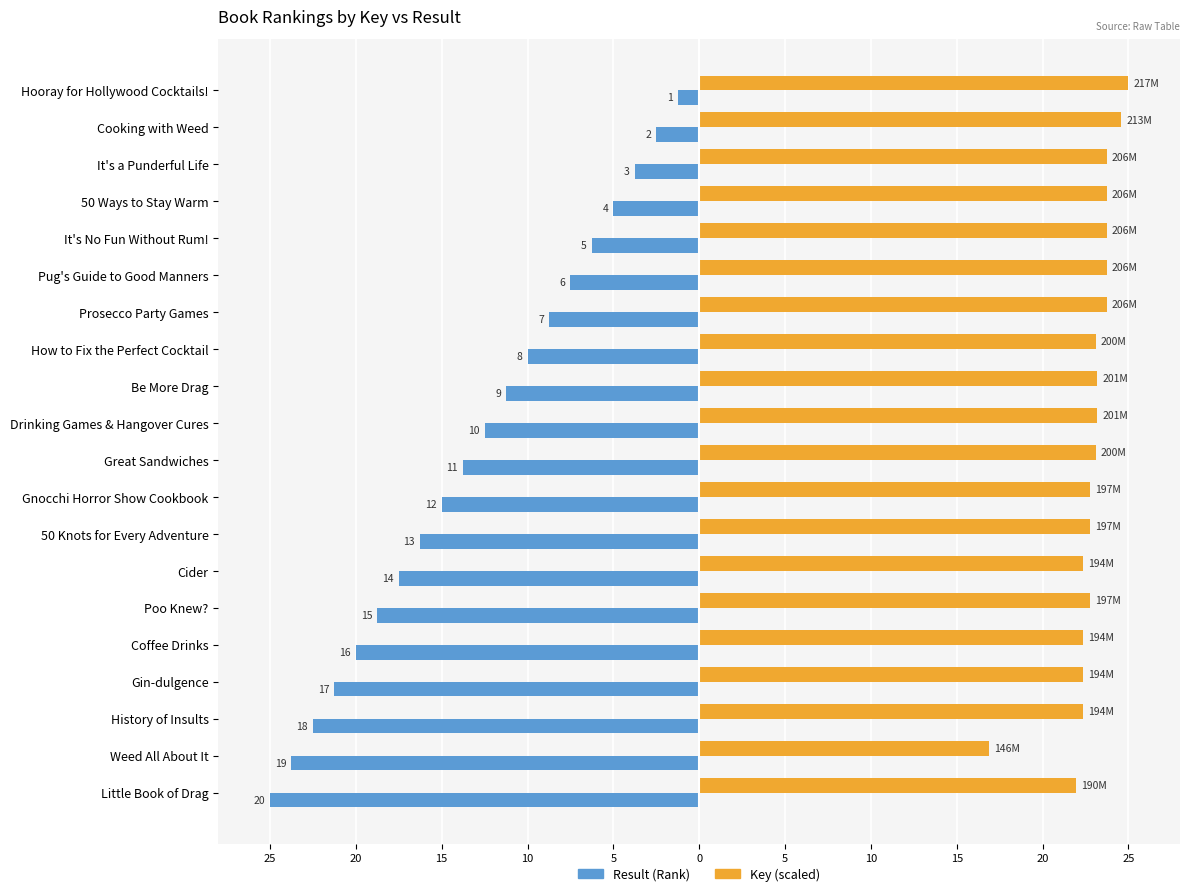

Rank the series by their average value, from lowest to highest.

Result (Rank), Key (scaled)